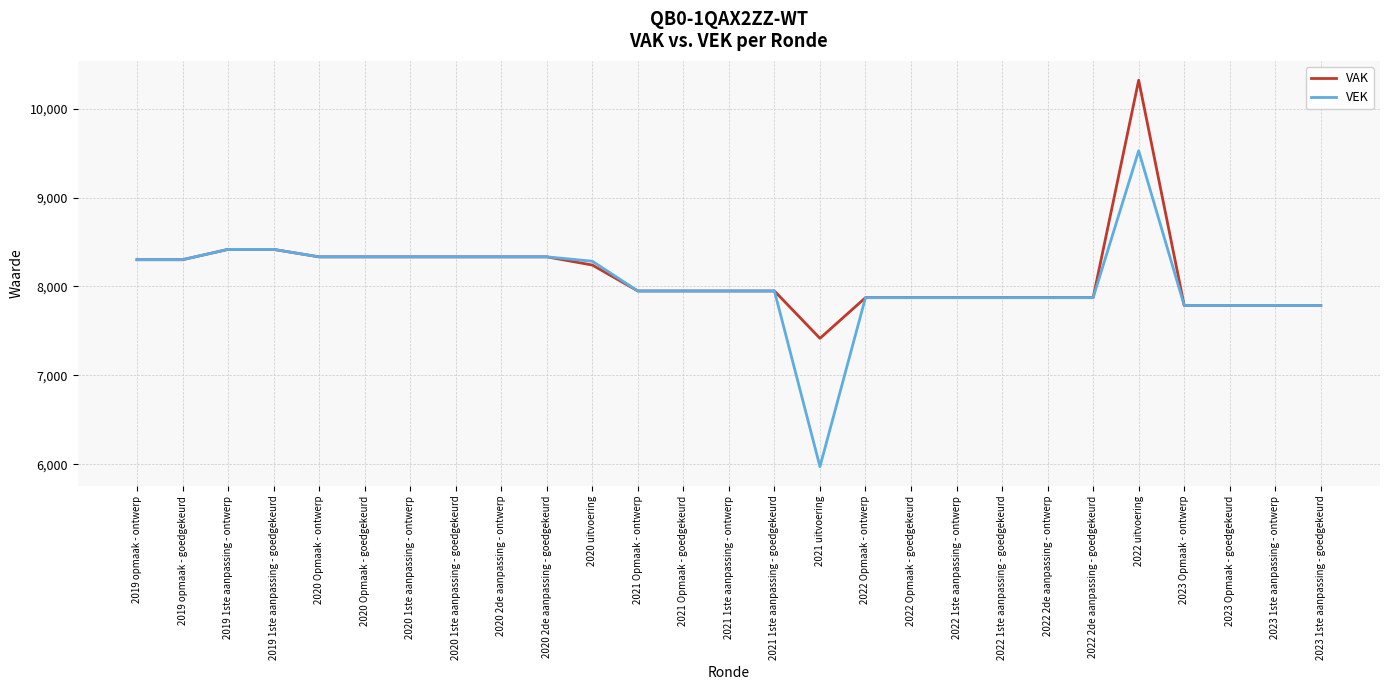

Is the value of VAK at 2020 1ste aanpassing - goedgekeurd greater than the value of VEK at 2021 1ste aanpassing - ontwerp?

Yes